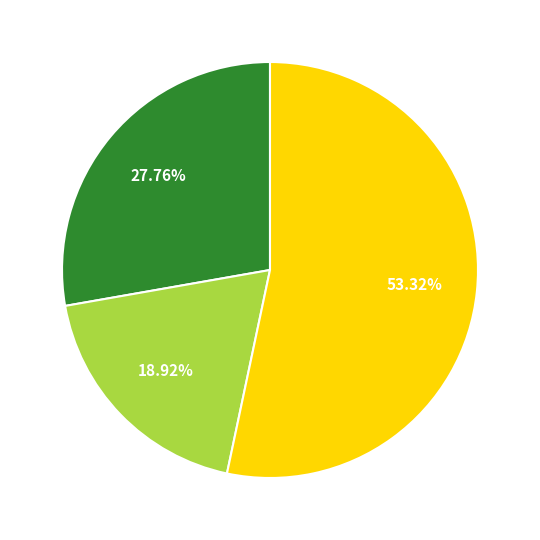

To the nearest percent, what is the average slice percentage?

33%